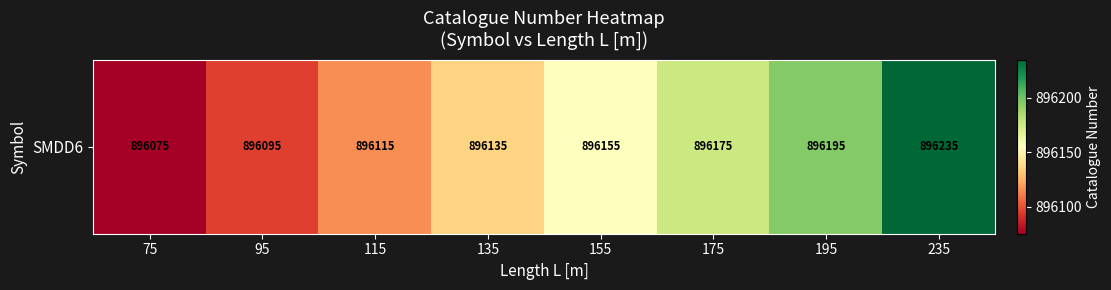

What is the sum of all values?

7169180